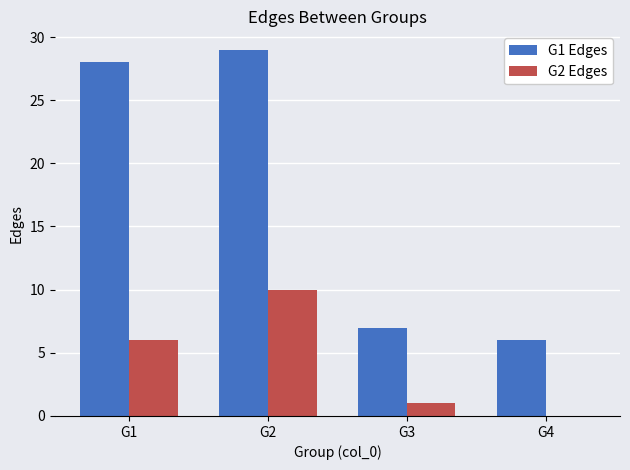

Count the number of data series in this chart.

2